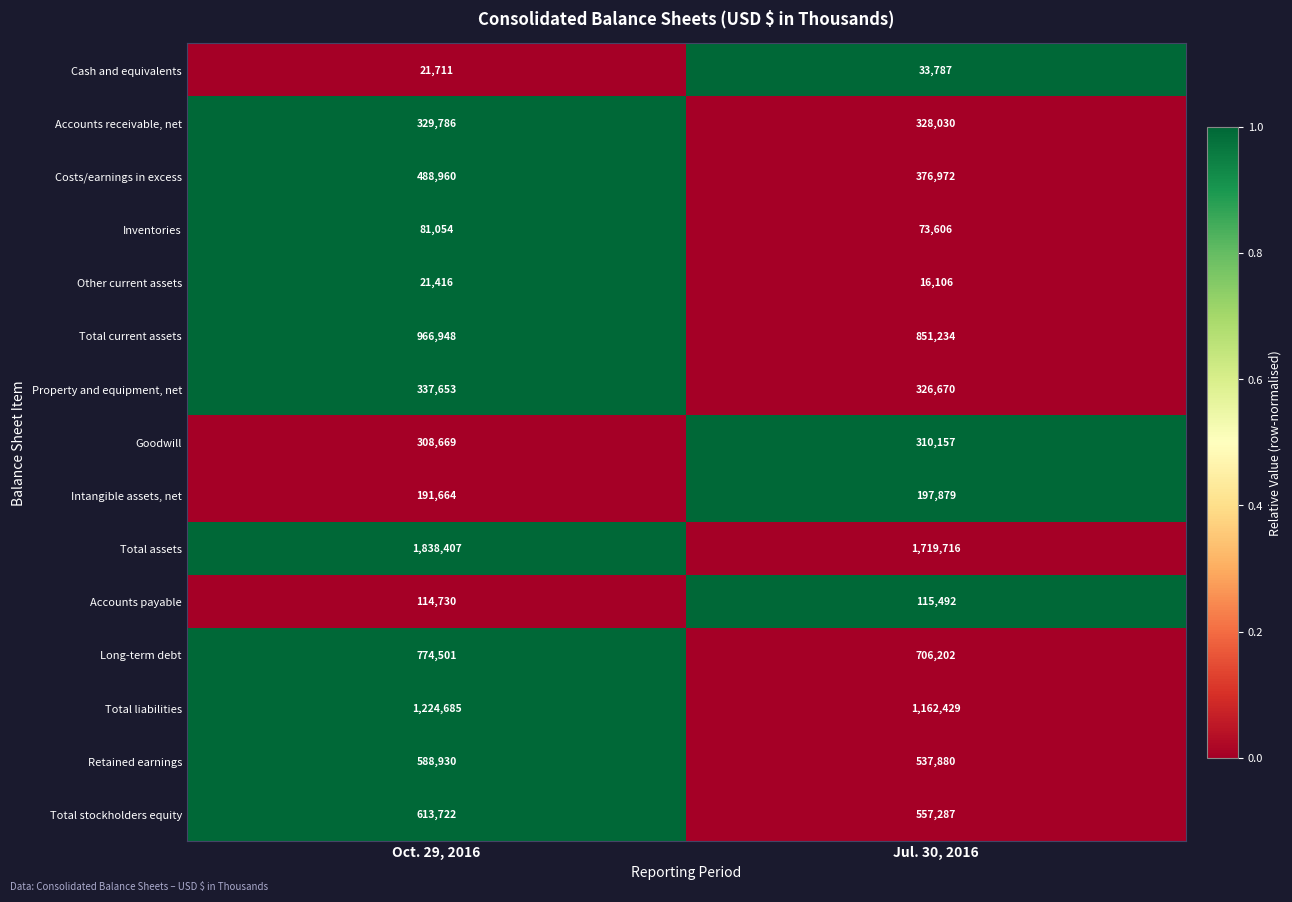

What value does the Cash and equivalents series have at Oct. 29, 2016?

21711